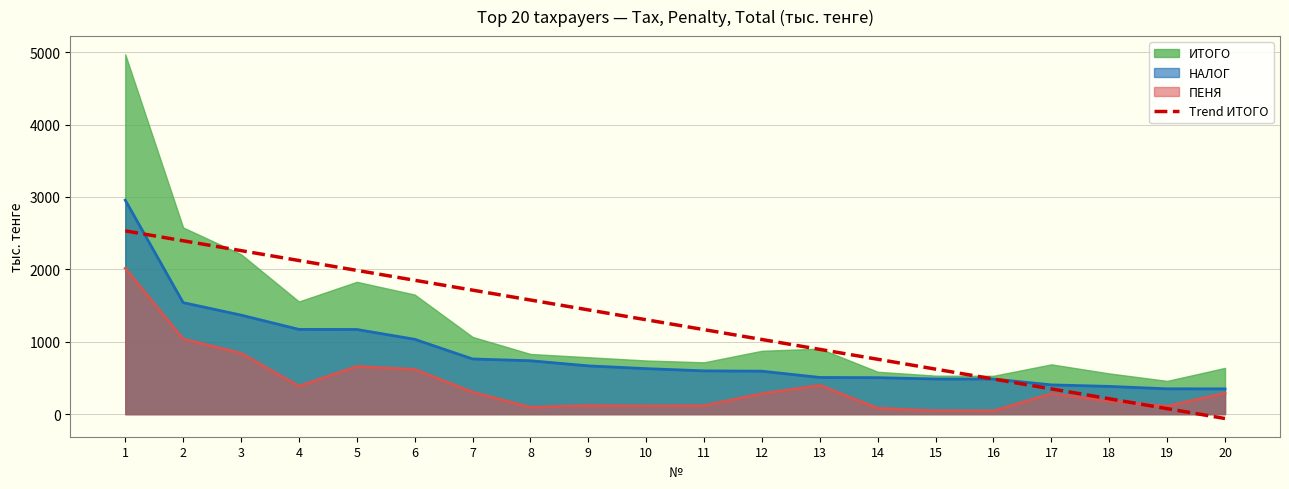

Is the value of НАЛОГ at 5 greater than the value of Trend ИТОГО at 19?

Yes